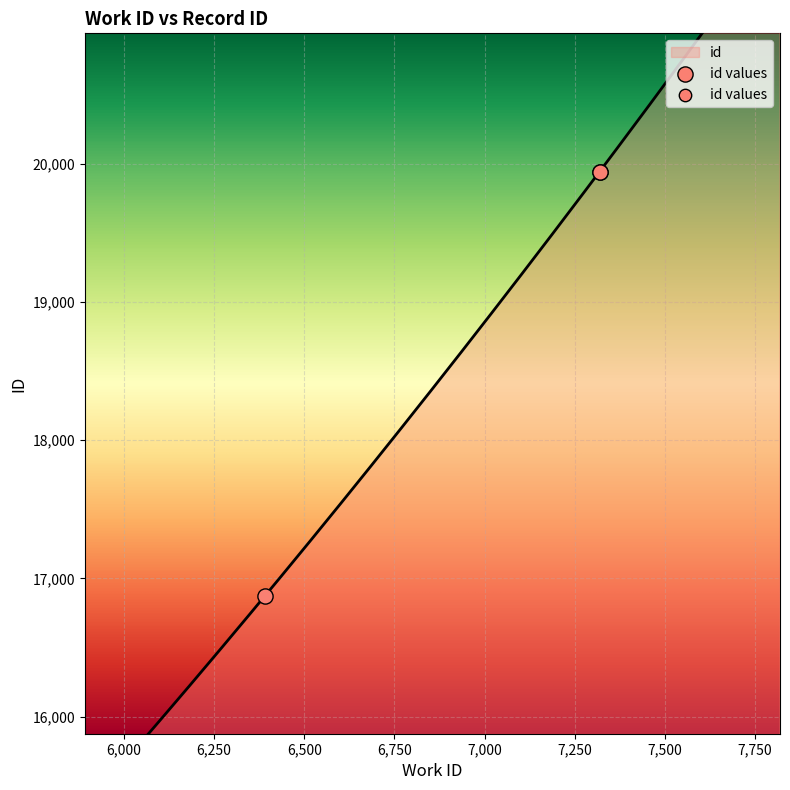

What is the change in value from 6392 to 7319?

+3068